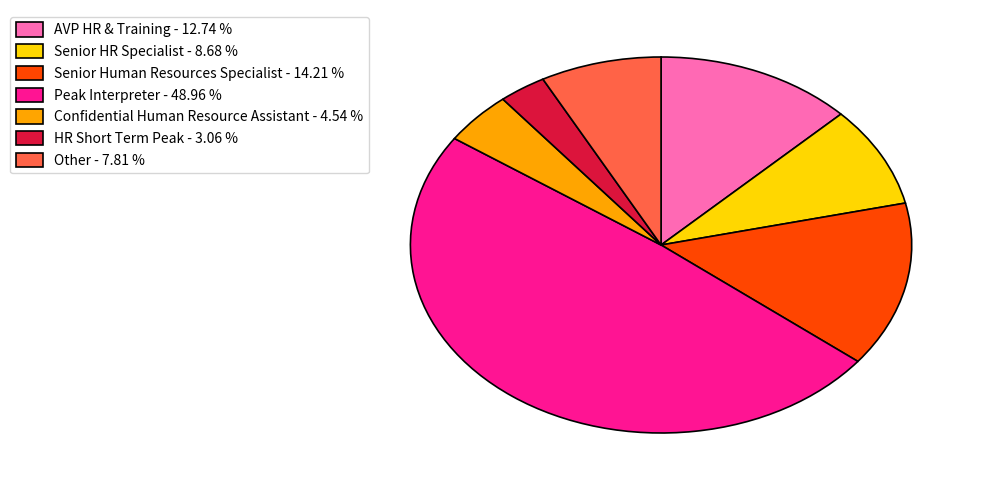

Count the number of slices in the pie.

7